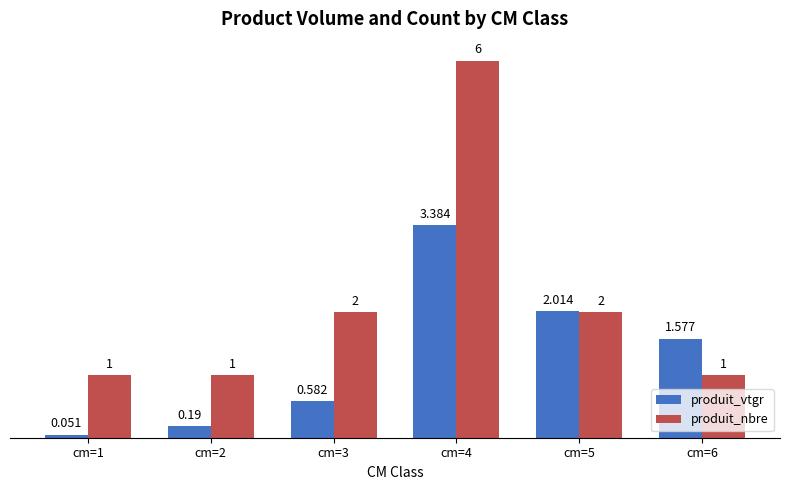

Is the value of produit_nbre at cm=2 greater than the value of produit_vtgr at cm=2?

Yes